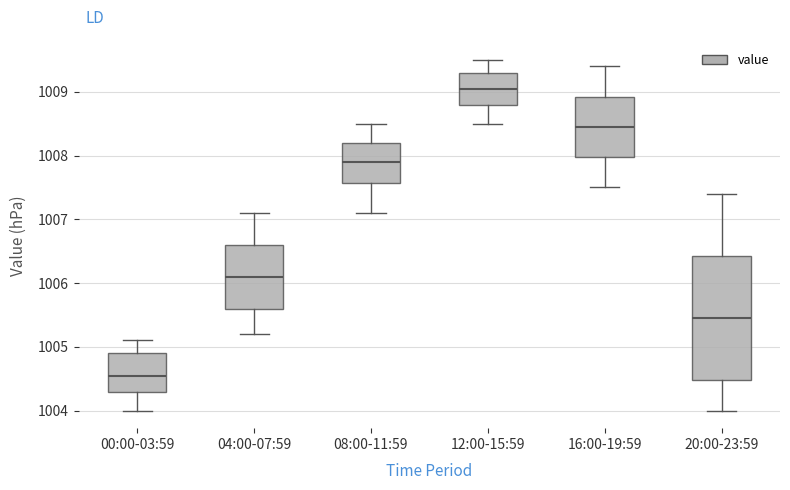

Comparing the boxes themselves (not the whiskers), which one is the tallest?

20:00-23:59